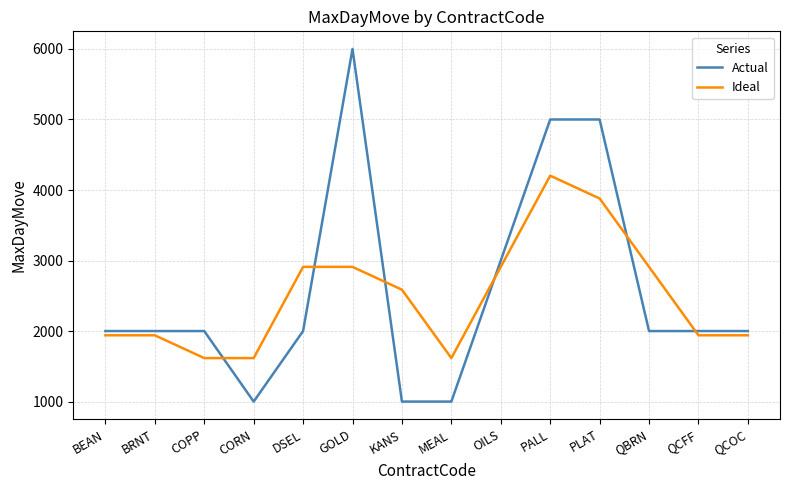

Between which two adjacent categories do Ideal and Actual first intersect?

COPP and CORN